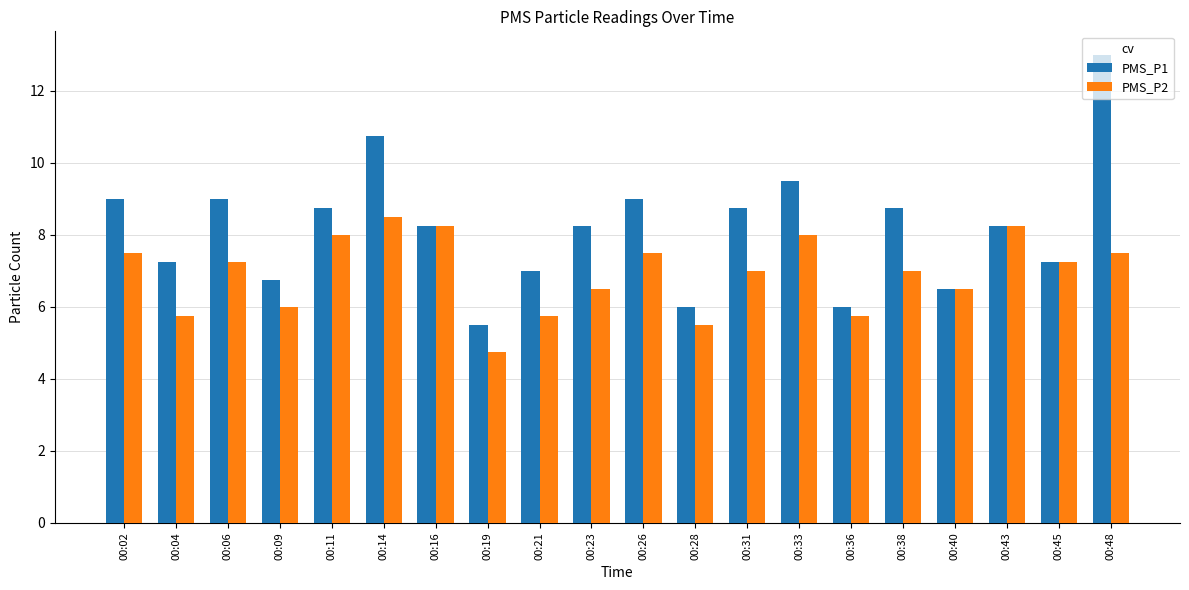

What is the average value of the PMS_P1 series?

8.2